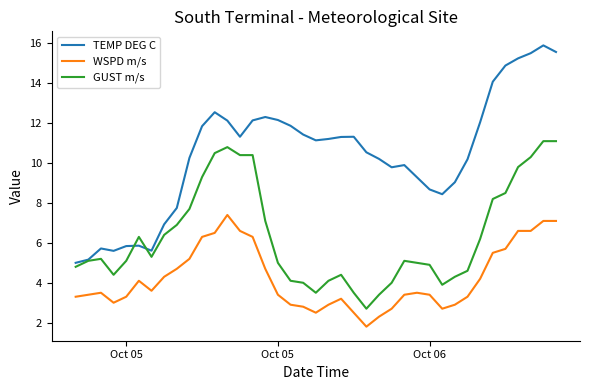

List the series in order of their peak value, lowest first.

WSPD m/s, GUST m/s, TEMP DEG C